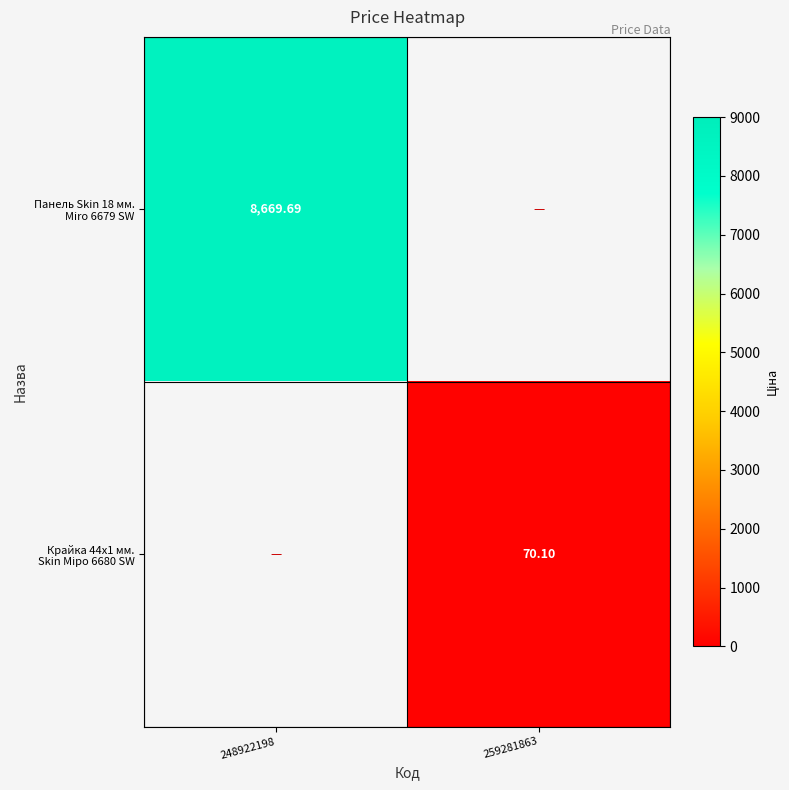

At 248922198, list the series in order from smallest to largest.

Панель Skin 18 мм. Miro 6679 SW, Крайка 44x1 мм. Skin Міро 6680 SW